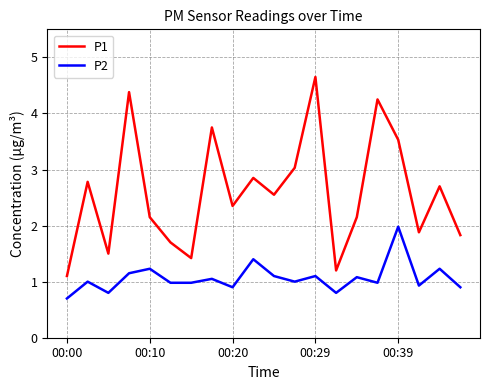

Which series has the largest total across all categories?

P1